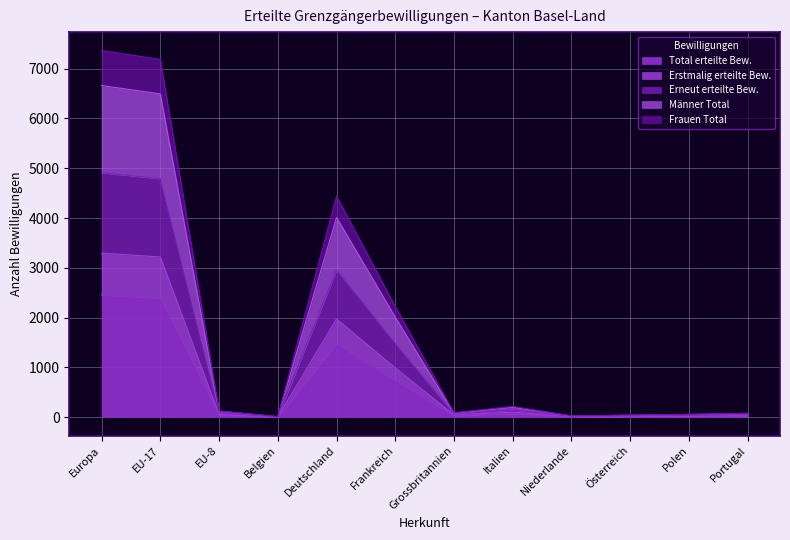

True or false: Männer Total and Erneut erteilte Bew. intersect in this chart.

False